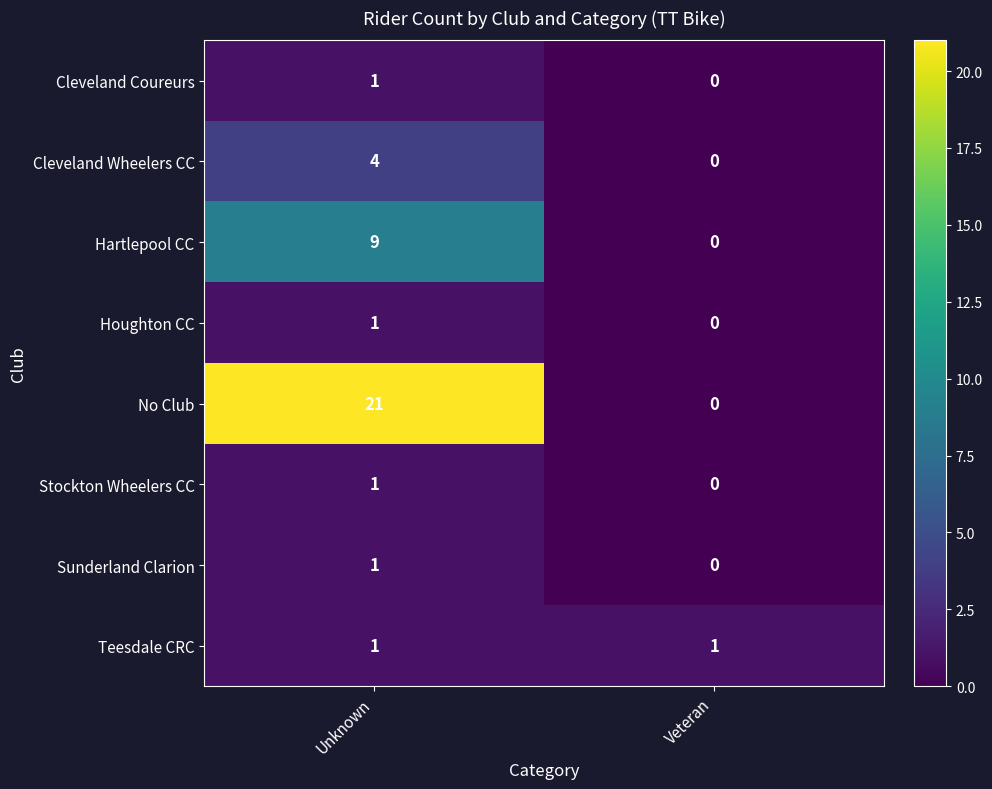

Which series changed the most between Unknown and Veteran?

No Club